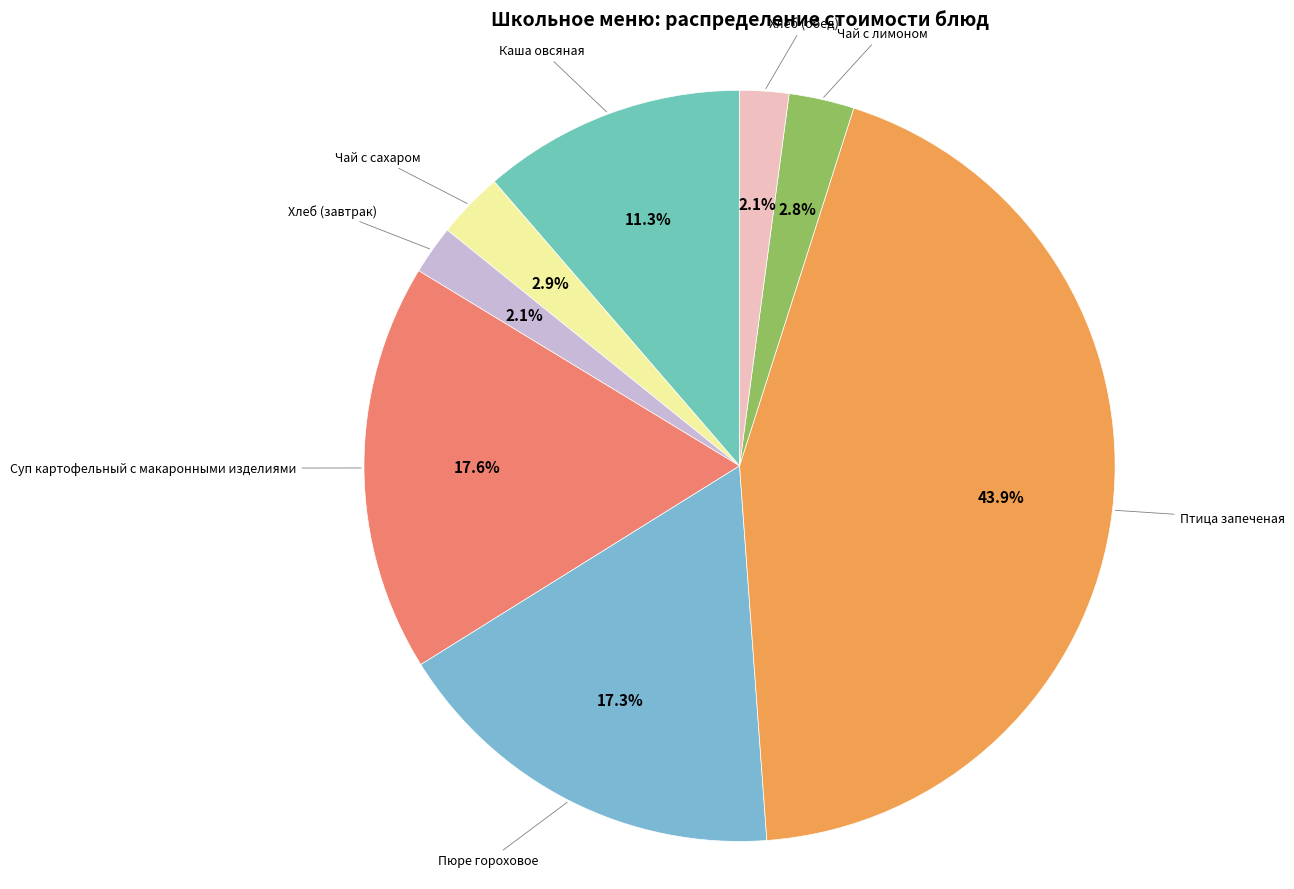

To the nearest percent, what is the average slice percentage?

12%